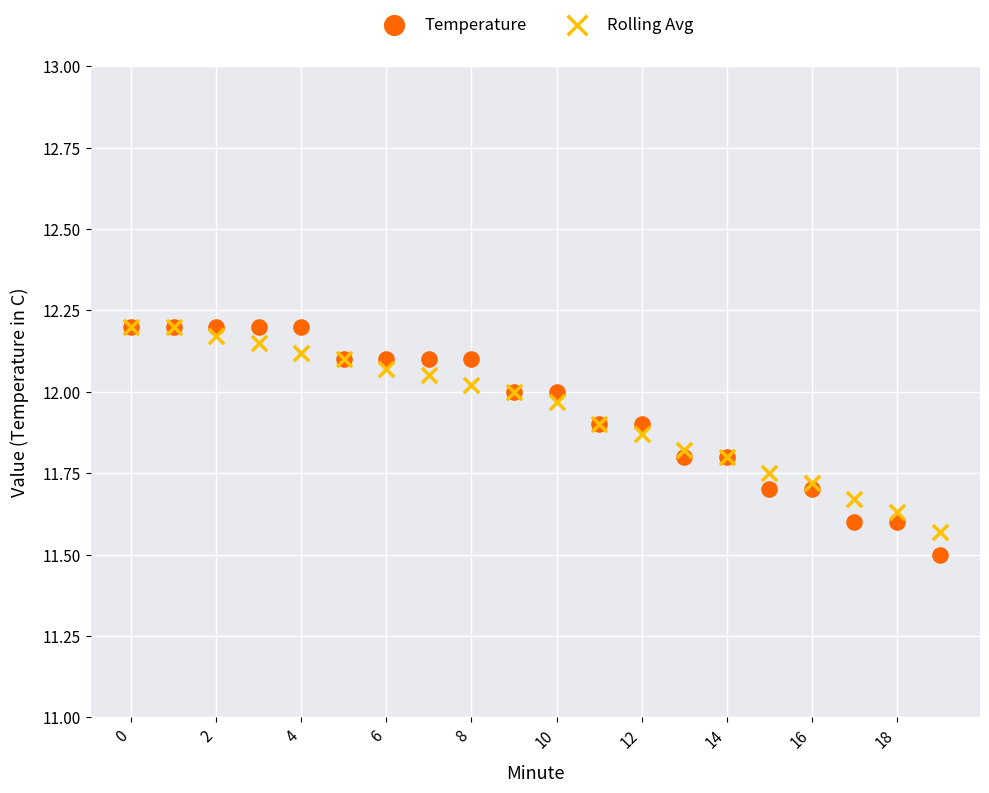

Which series reaches the minimum Y coordinate?

Temperature